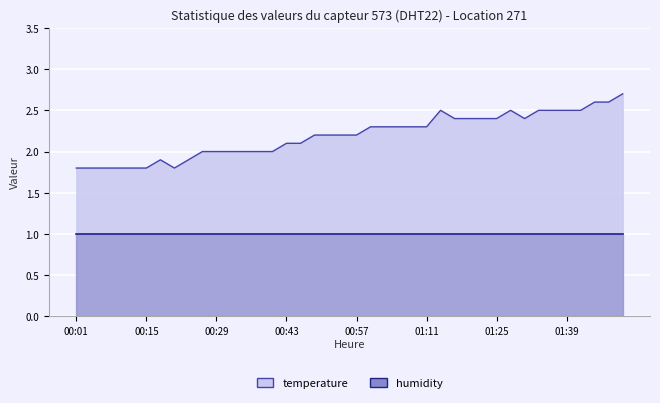

At which category does the chart reach its peak across all series?

01:51